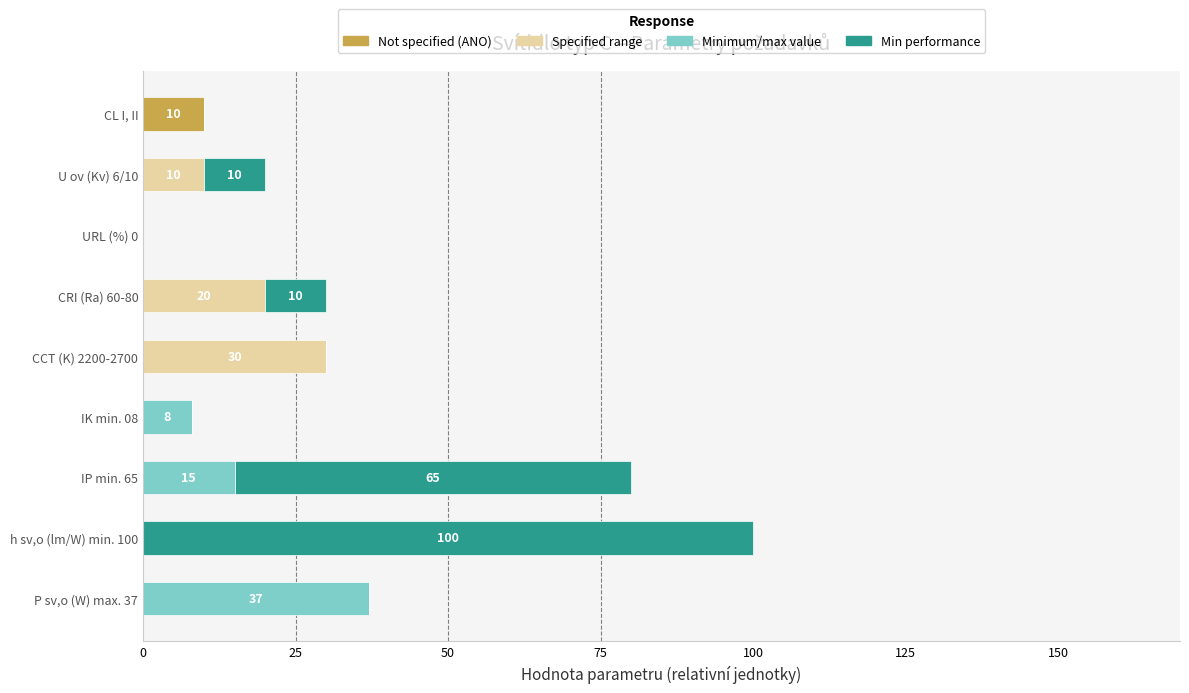

At which category is the sum across all series the highest?

h sv,o (lm/W) min. 100